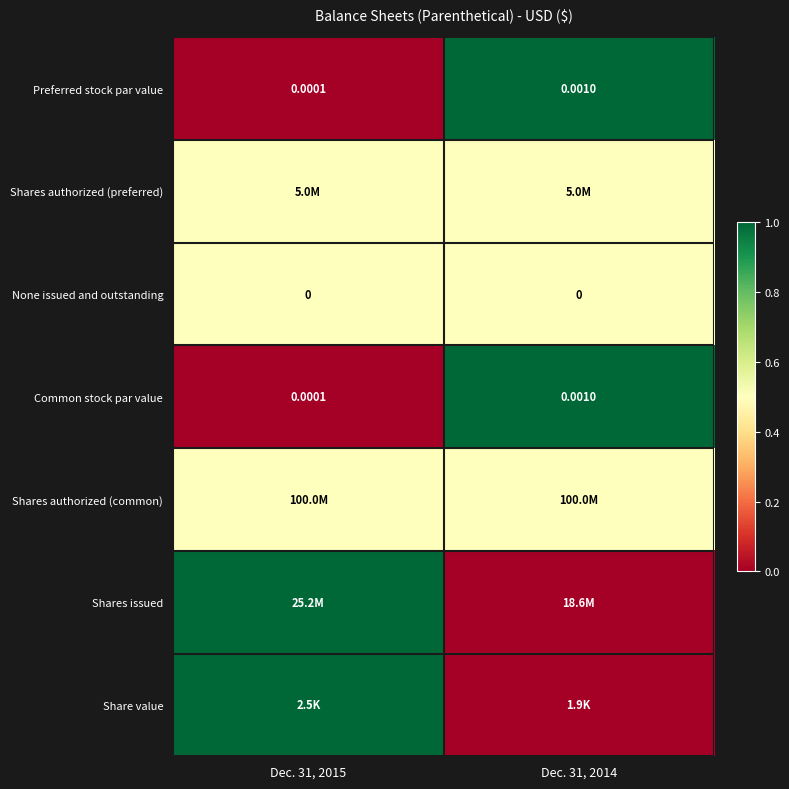

At which category does the chart reach its peak across all series?

Dec. 31, 2014